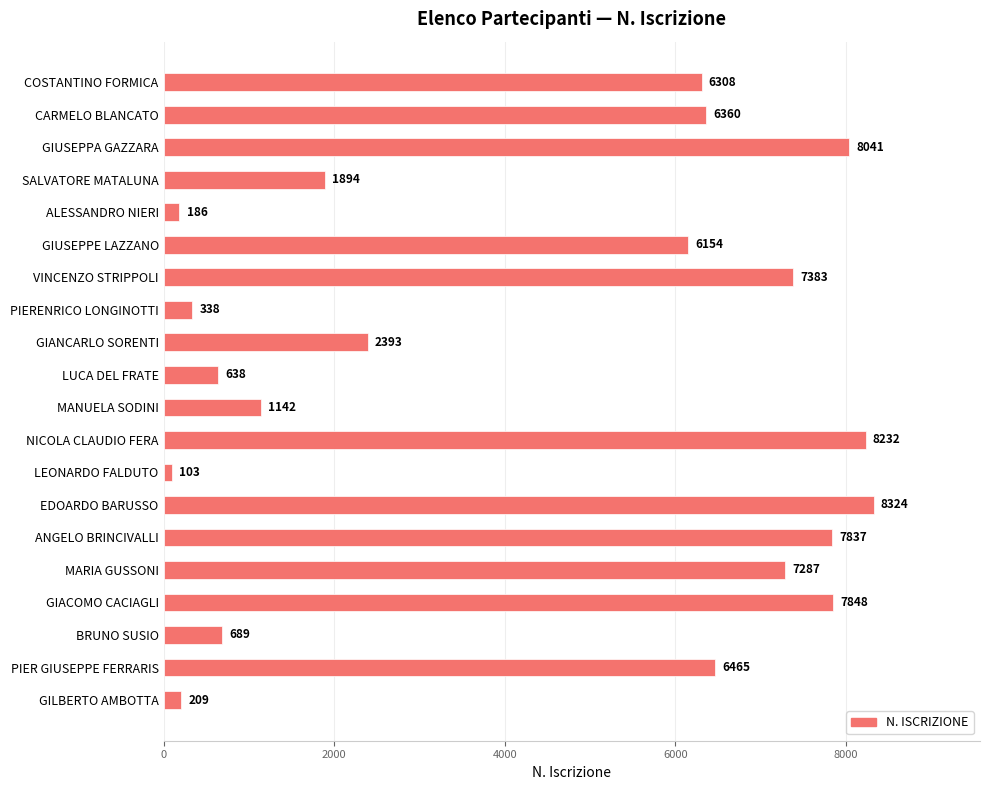

What is the average value?

4392